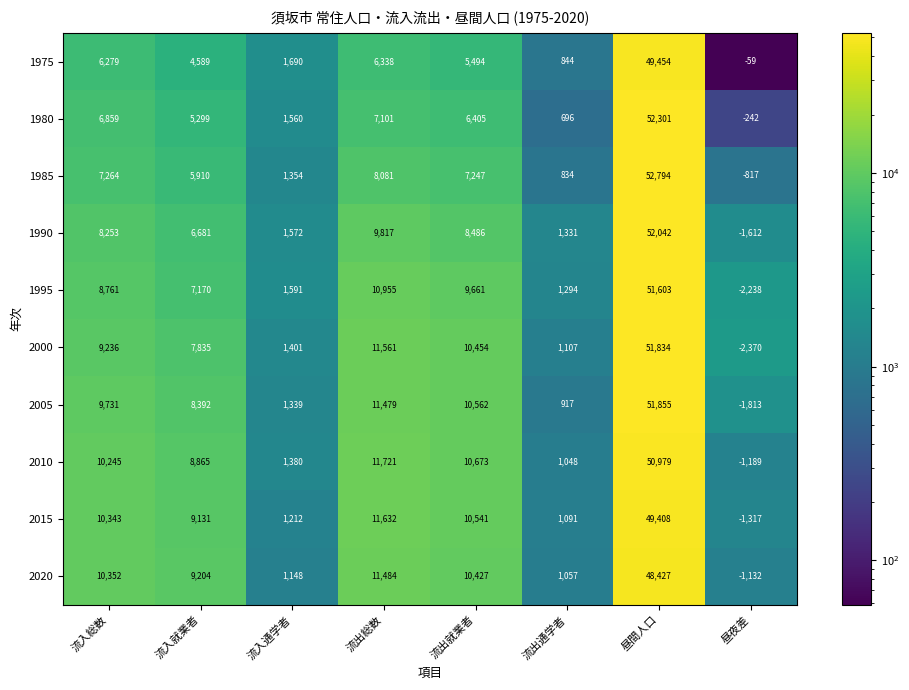

Rank the categories by 2000 value from lowest to highest.

昼夜差, 流出通学者, 流入通学者, 流入就業者, 流入総数, 流出就業者, 流出総数, 昼間人口